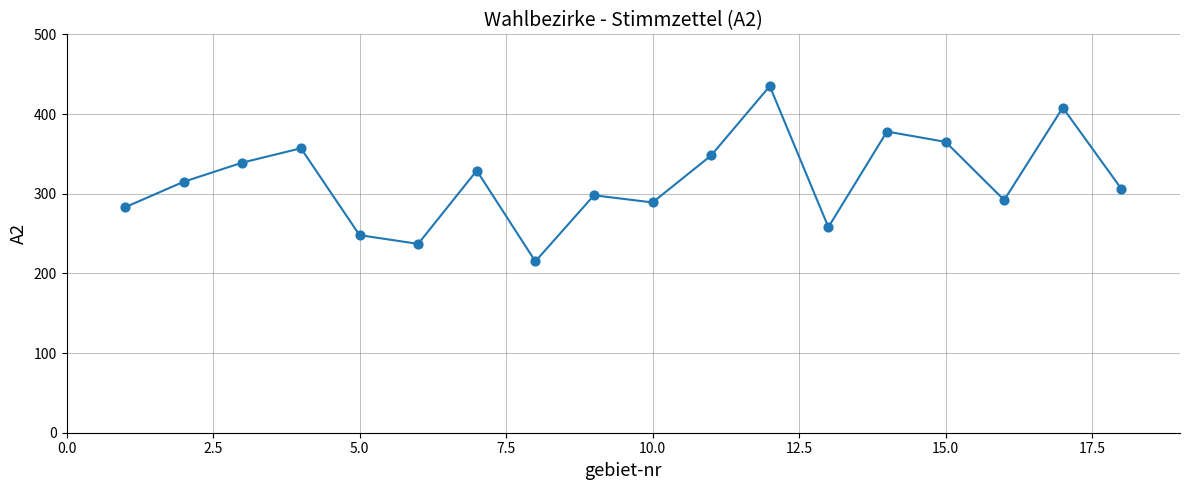

Is this an area chart (filled region under the line)?

No